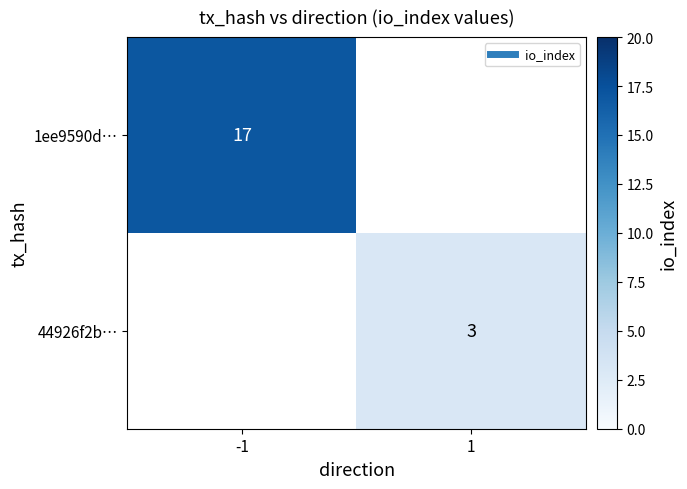

Is the value of 1ee9590d… at -1 greater than the value of 44926f2b… at 1?

Yes